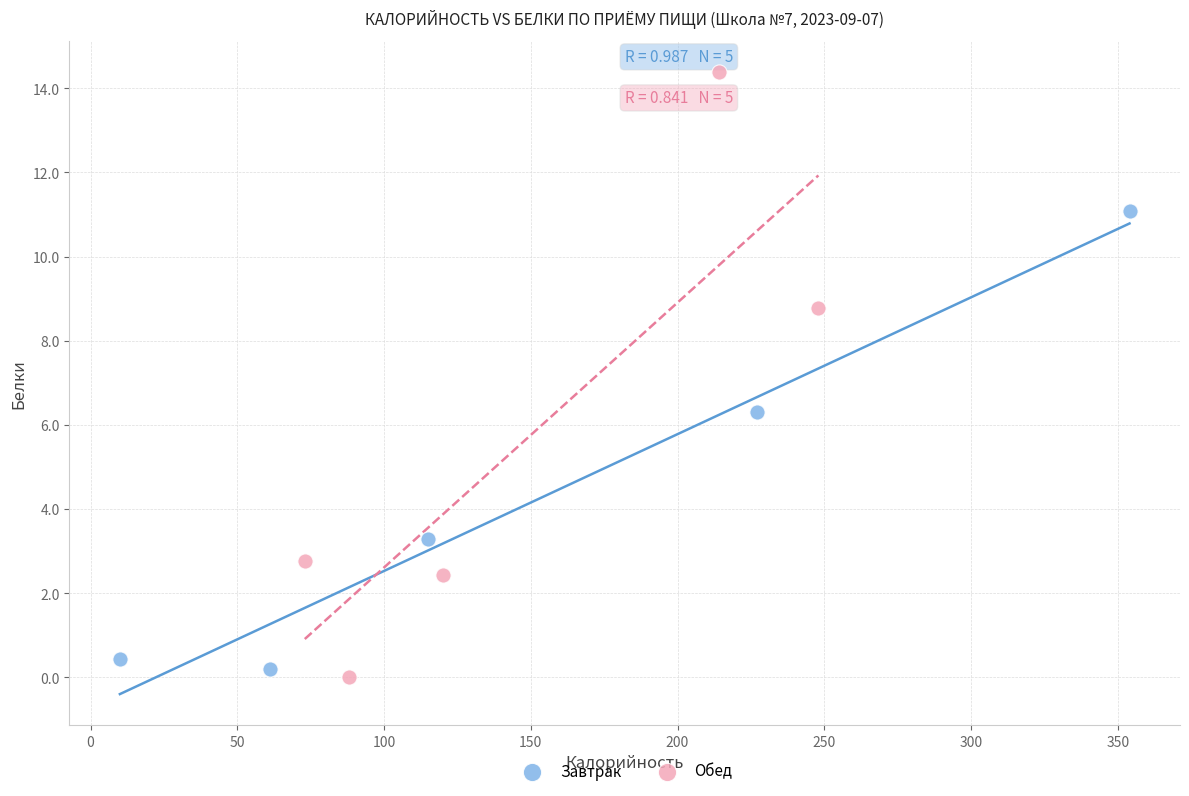

Which series has the largest Y range (max minus min)?

Обед